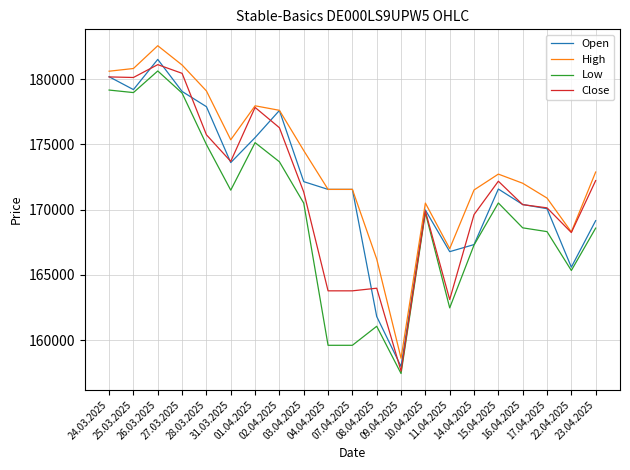

What are all the series names shown in the legend?

Open, High, Low, Close